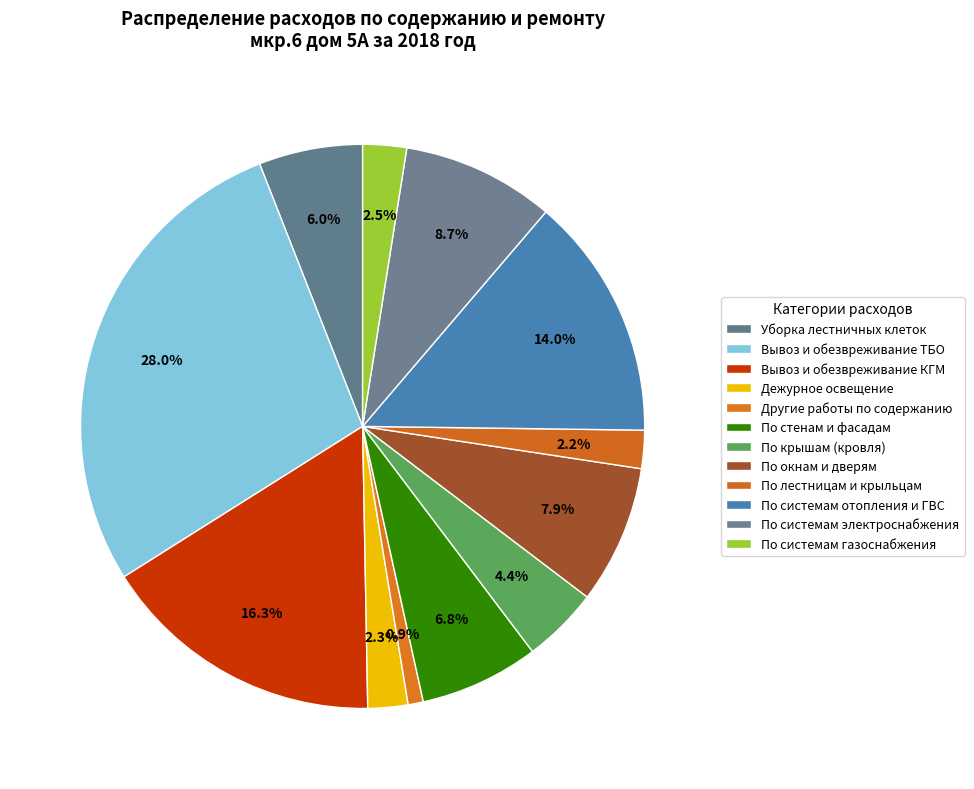

Is it true that По системам газоснабжения is 13% of the pie?

False